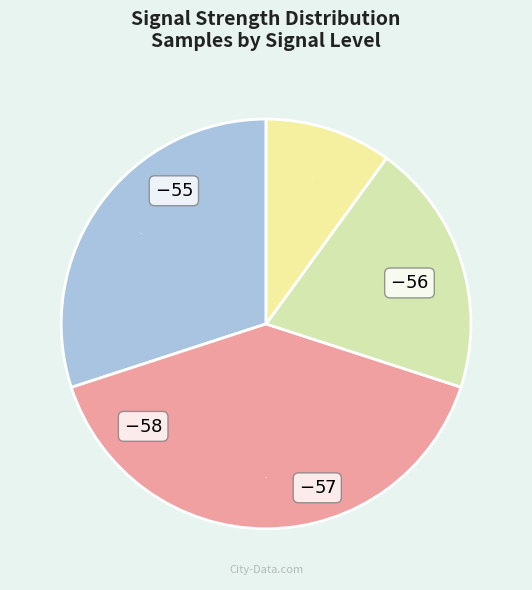

Does any single category account for the majority?

No